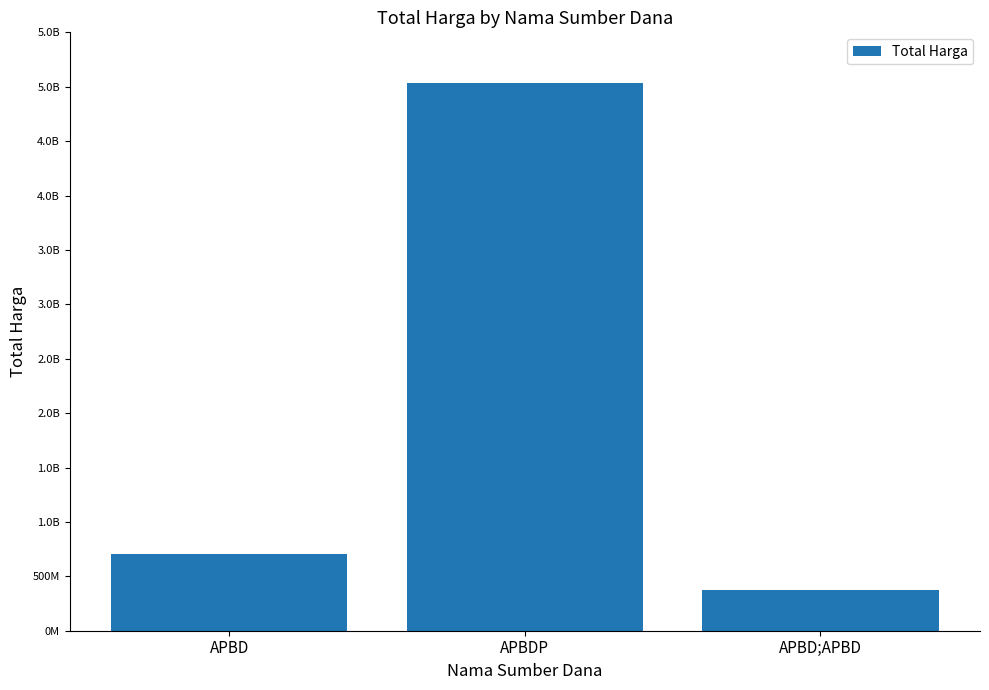

Rank the categories by value from highest to lowest.

APBDP, APBD, APBD;APBD